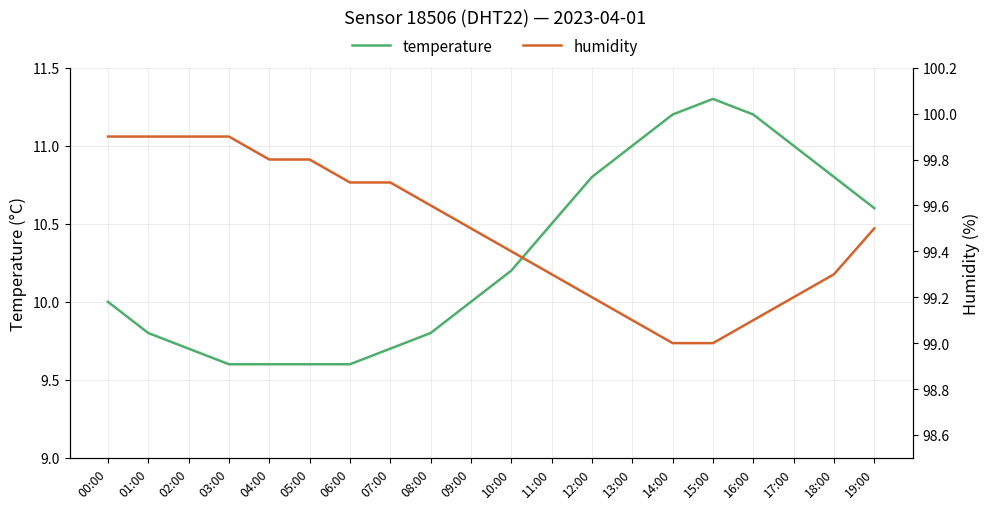

True or false: humidity has more than 0 interior local peaks.

False